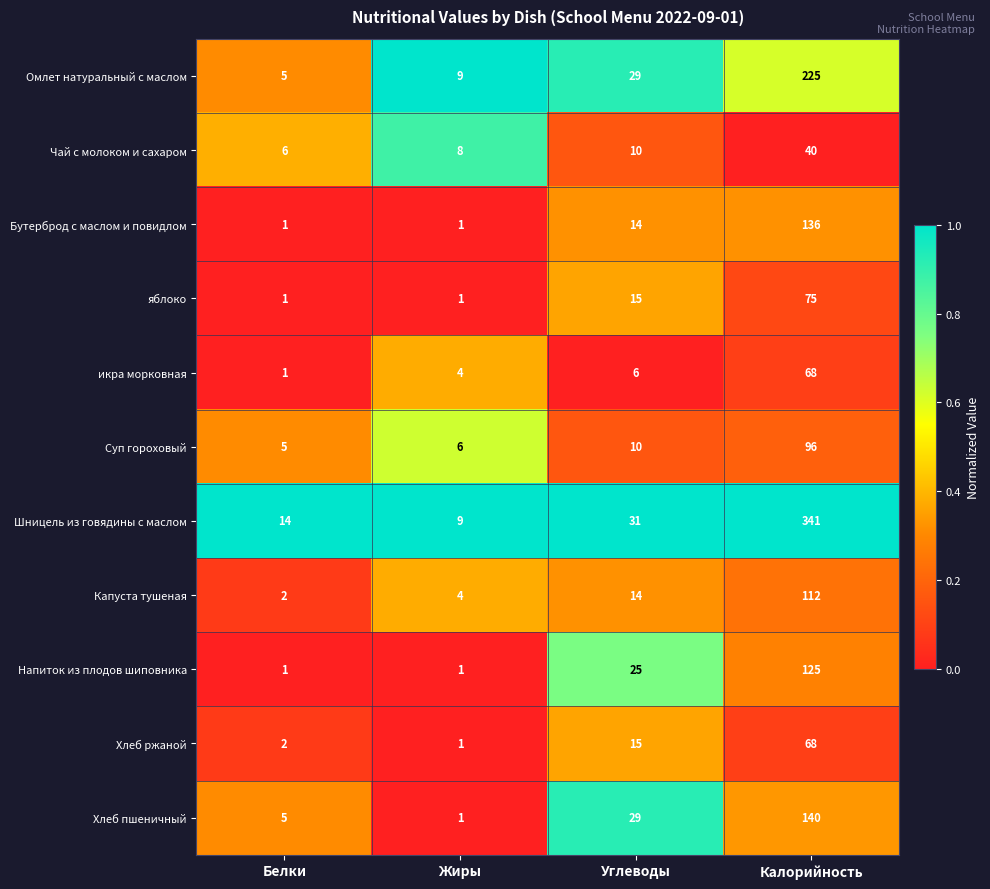

List the labels in order of Капуста тушеная value, smallest first.

Белки, Жиры, Углеводы, Калорийность